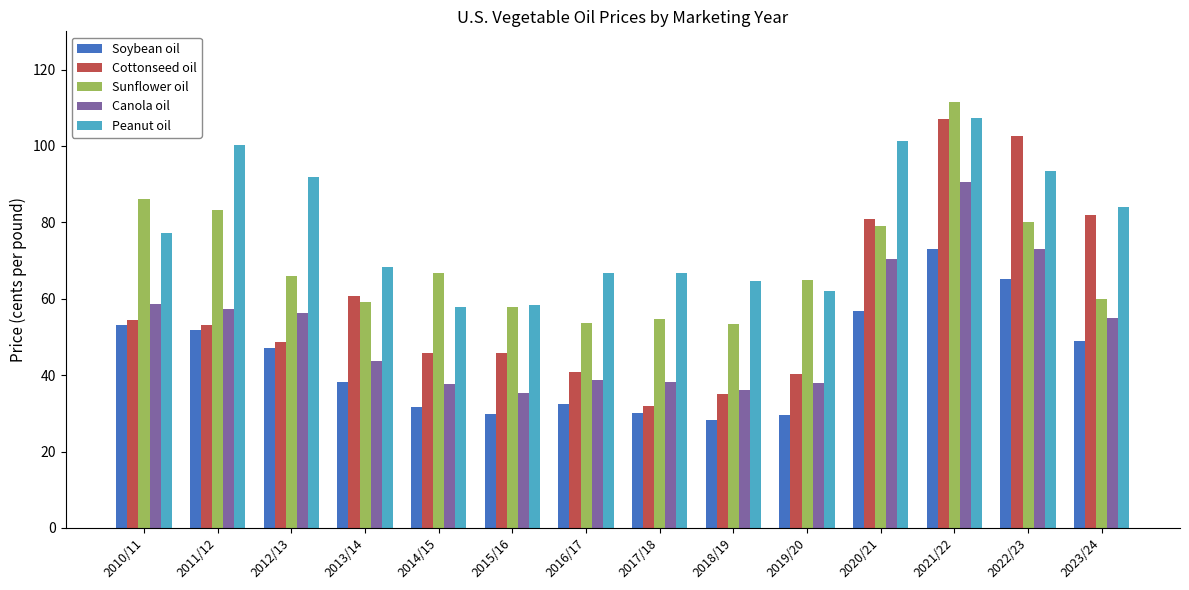

How many data points does each series have?

14